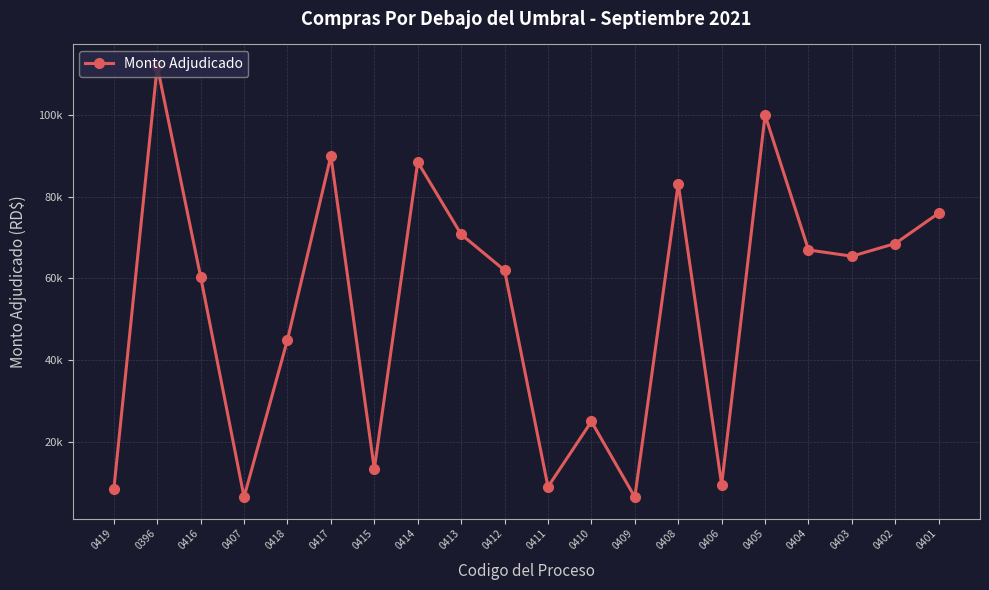

What is the value of the 14th point from the left?

83190.0